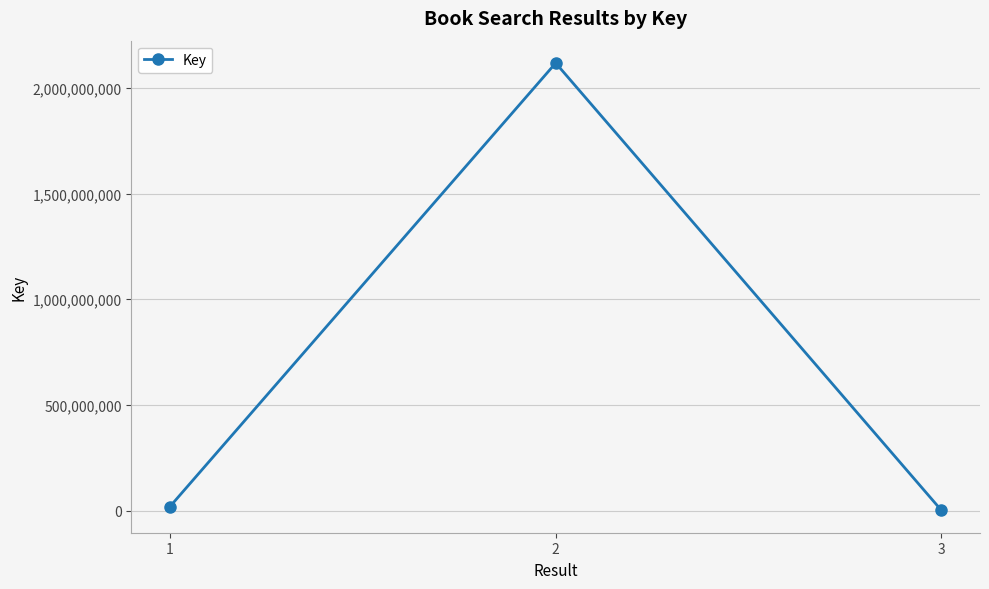

How many lines are shown in the chart?

1